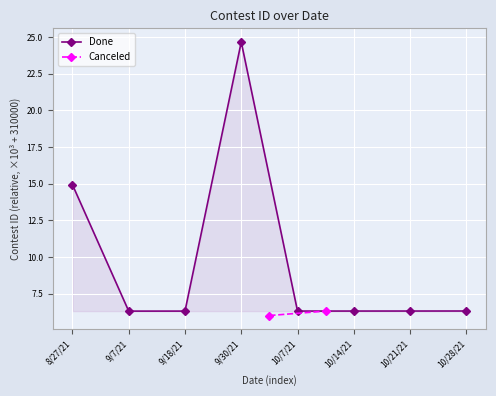

How many points are higher than both their immediate neighbors (excluding endpoints)?

1